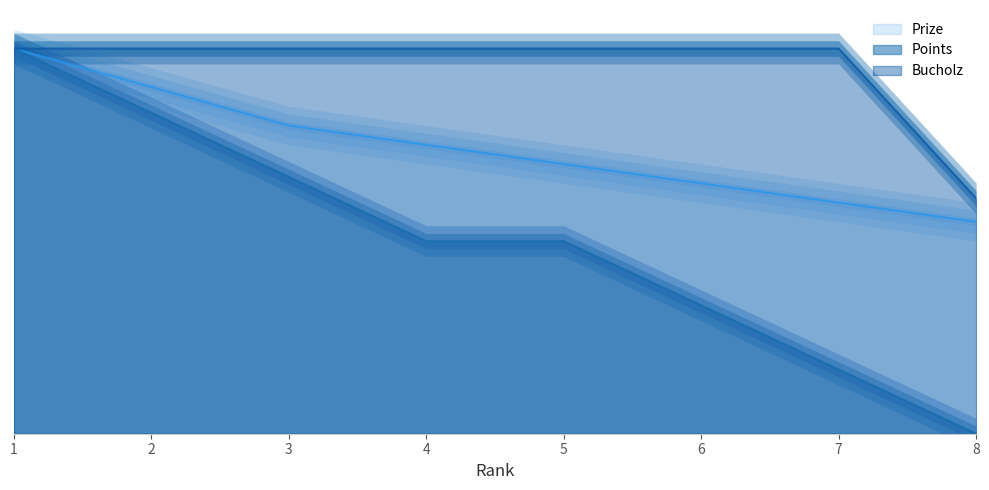

Reading right to left, extract all data points from this chart.

Prize: 8=0.6	7=0.6	6=0.7	5=0.7	4=0.8	3=0.8	2=0.9	1=1.0
Points: 8=0.0	7=0.2	6=0.3	5=0.5	4=0.5	3=0.7	2=0.8	1=1.0
Bucholz: 8=0.6	7=1.0	6=1.0	5=1.0	4=1.0	3=1.0	2=1.0	1=1.0